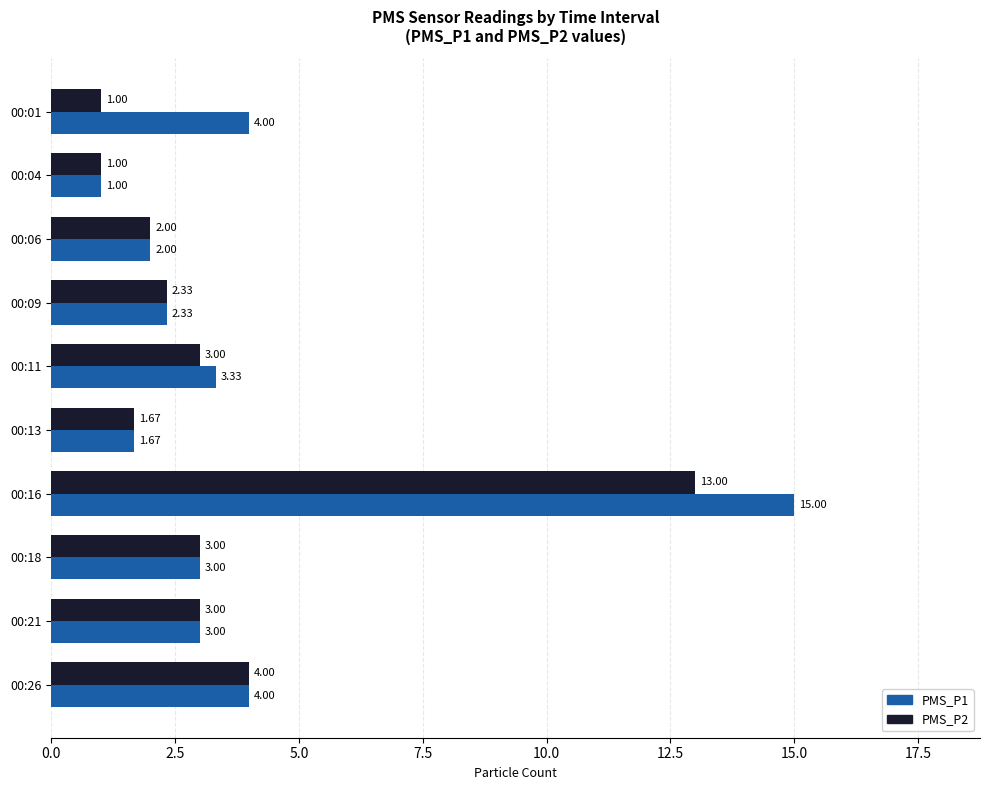

At how many categories does at least one series exceed 6?

1